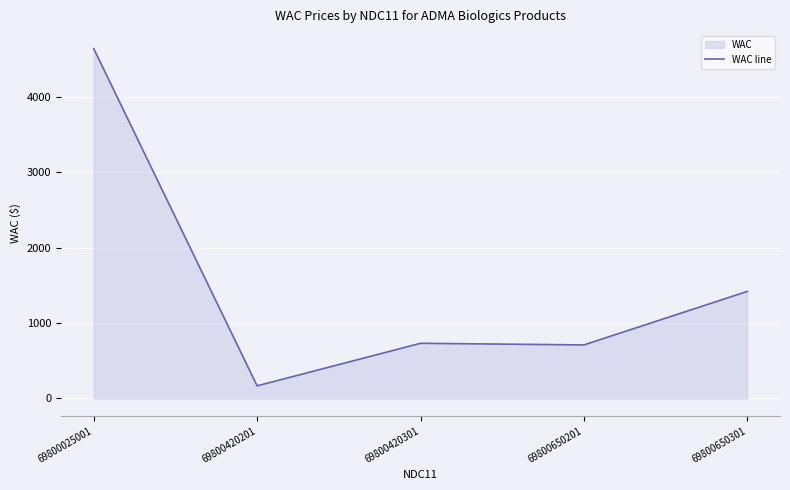

Reading left to right, what are all the values shown in this chart?

69800025001=4635.9	69800420201=166.9	69800420301=730.8	69800650201=709.2	69800650301=1418.4